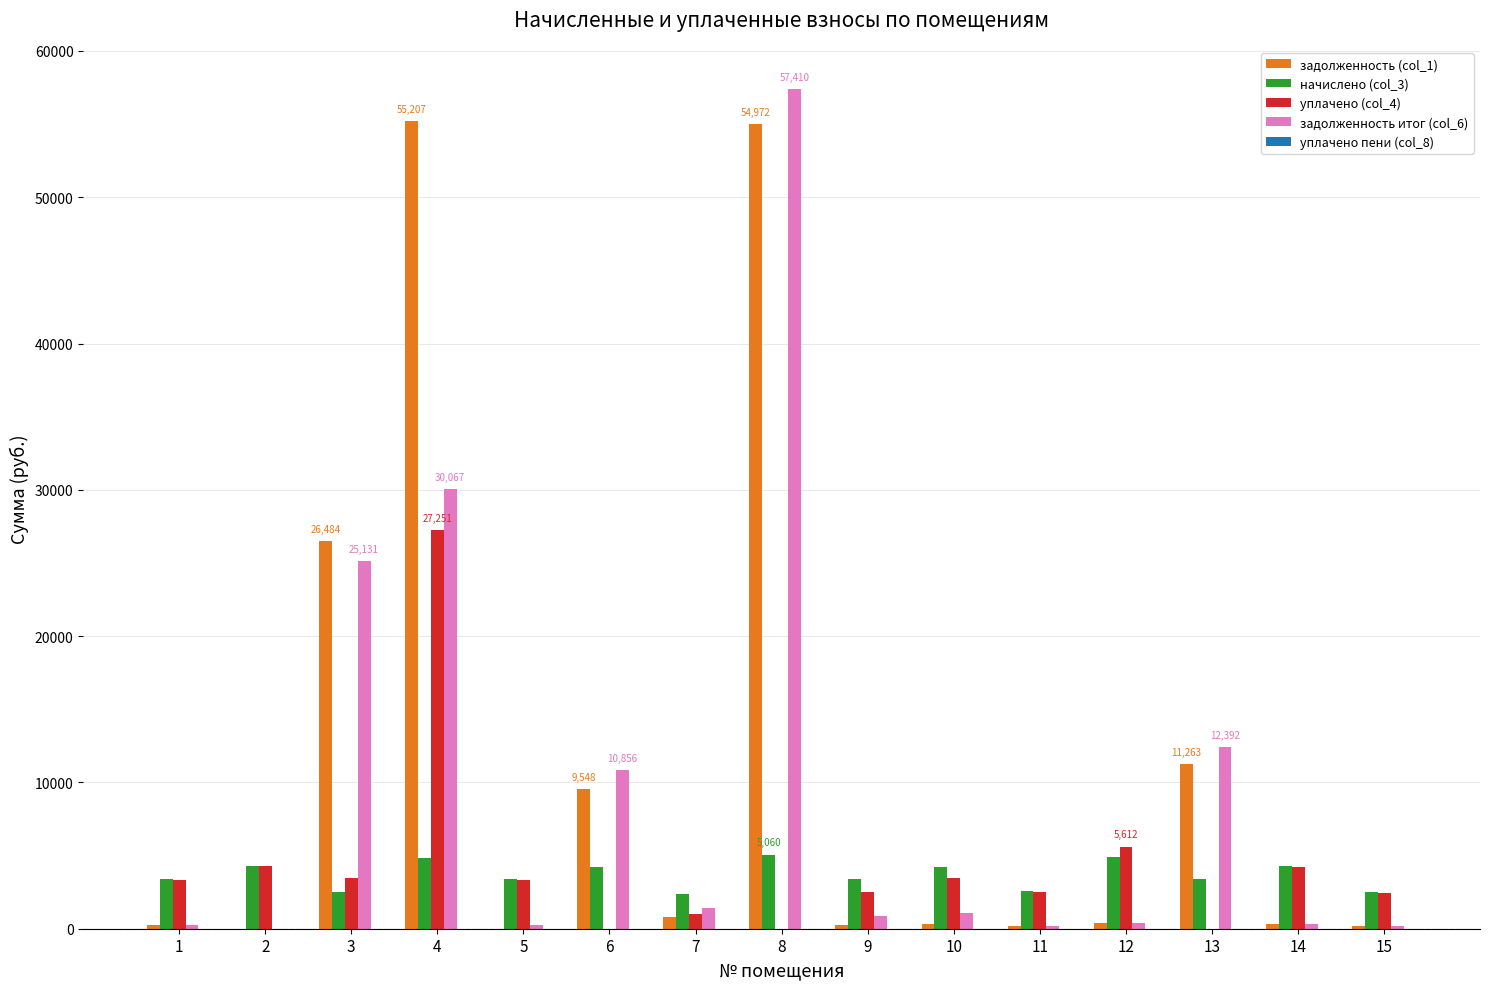

Between 3 and 6, which series saw the biggest shift?

задолженность (col_1)